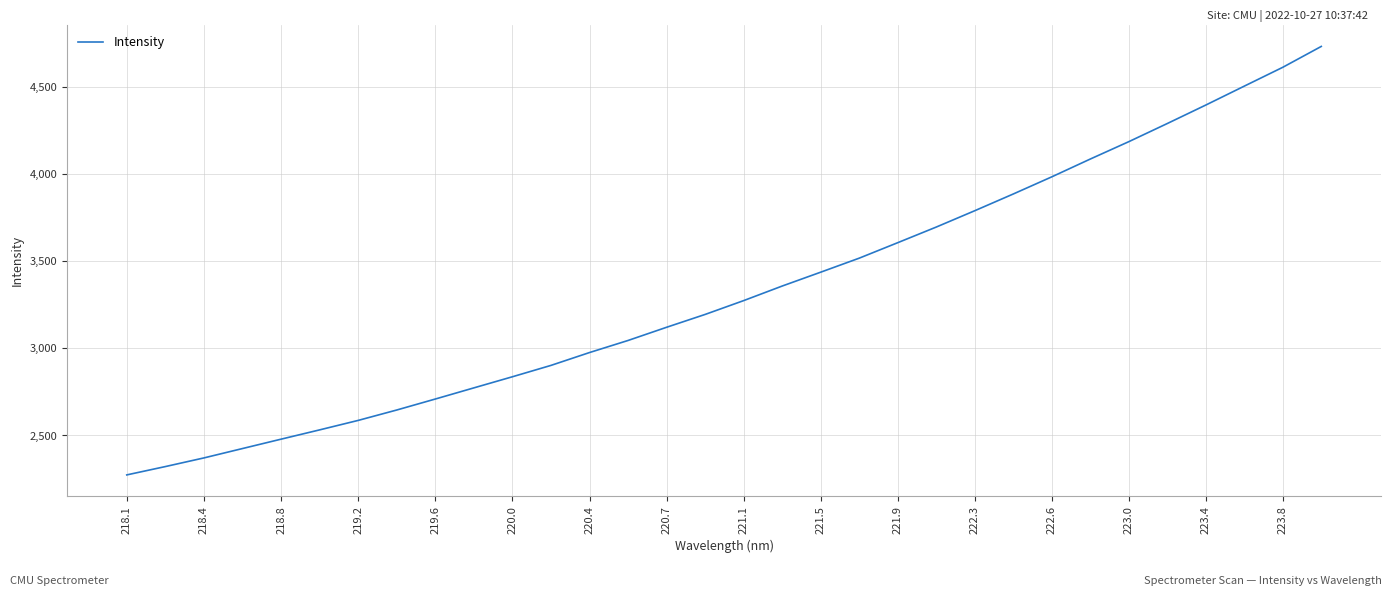

What is the difference between the maximum and minimum values?

2460.3